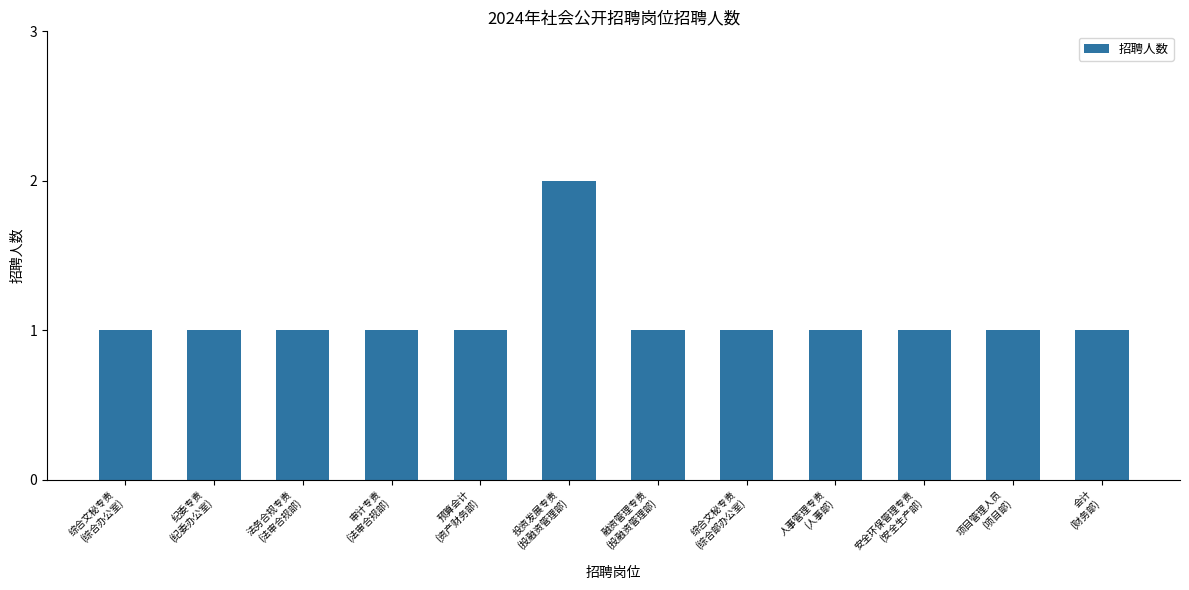

What is the greatest value displayed?

2